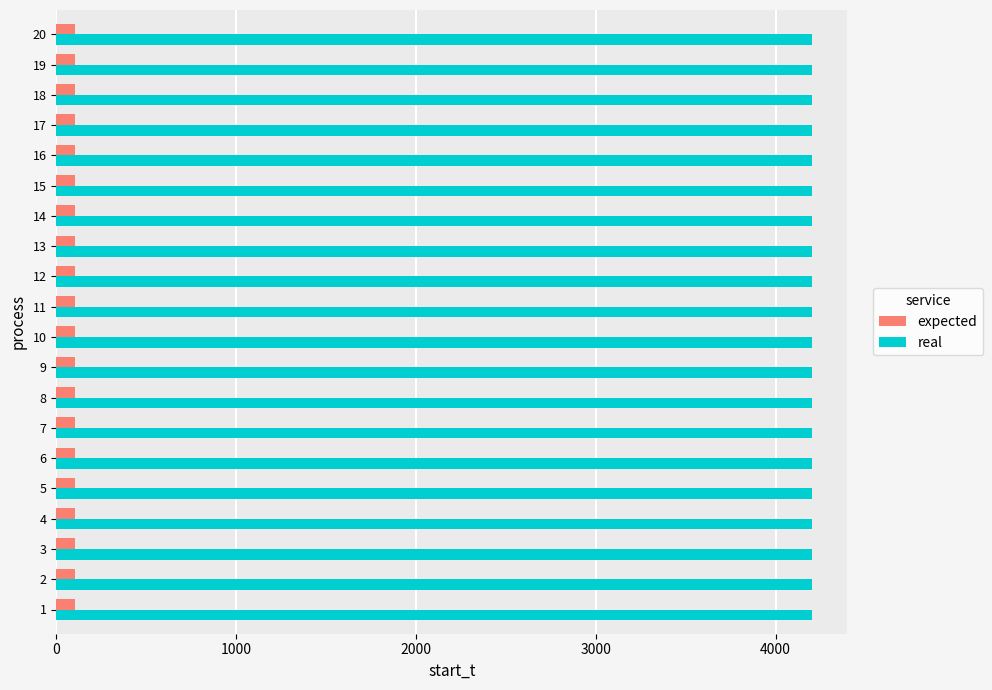

Which series has the largest total across all categories?

real